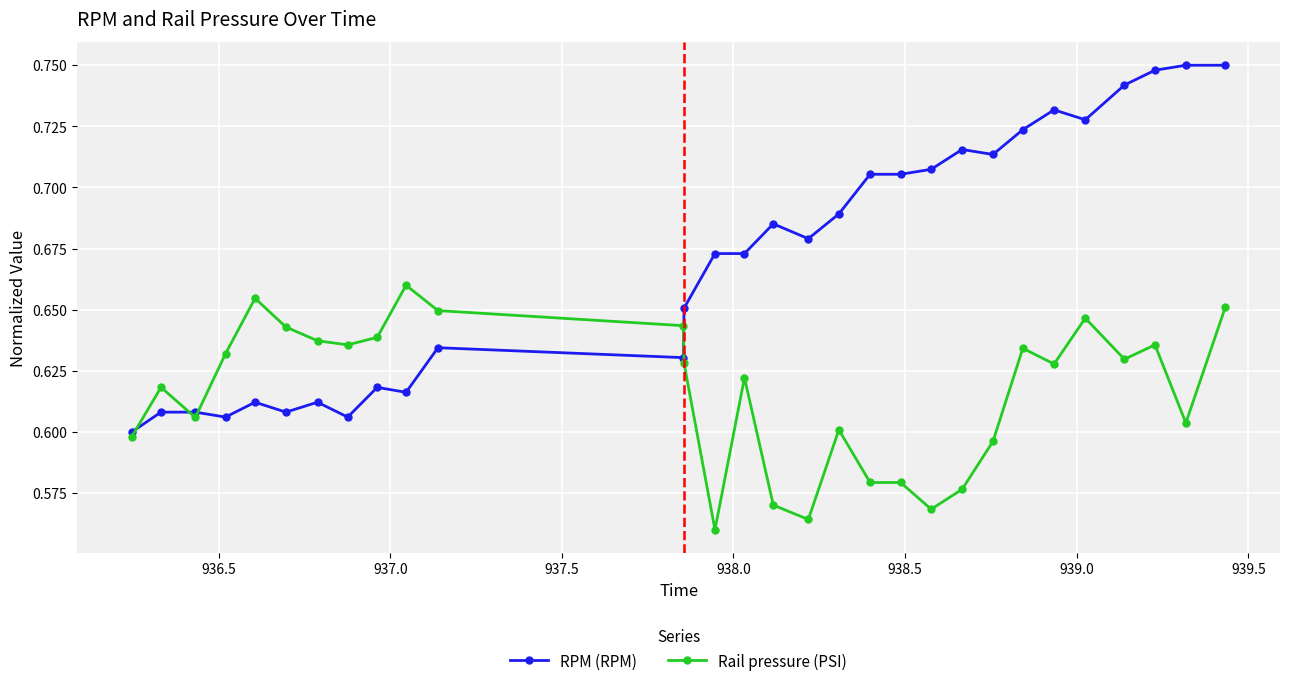

At how many categories does at least one series exceed 0?

30